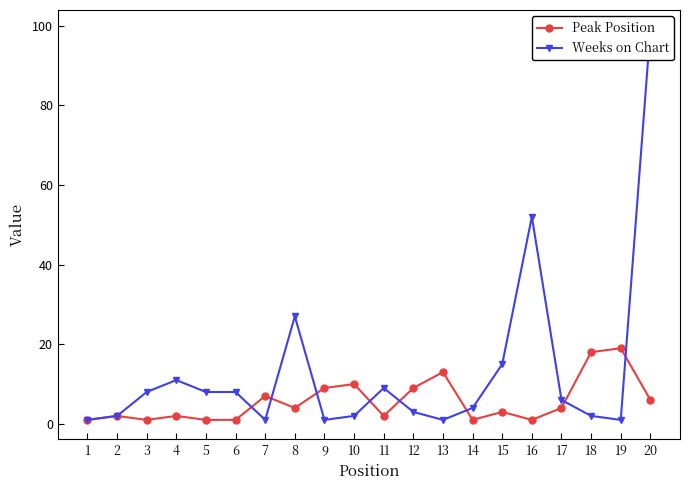

What are all the series names shown in the legend?

Peak Position, Weeks on Chart